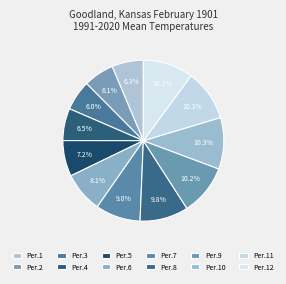

Count the number of slices in the pie.

12